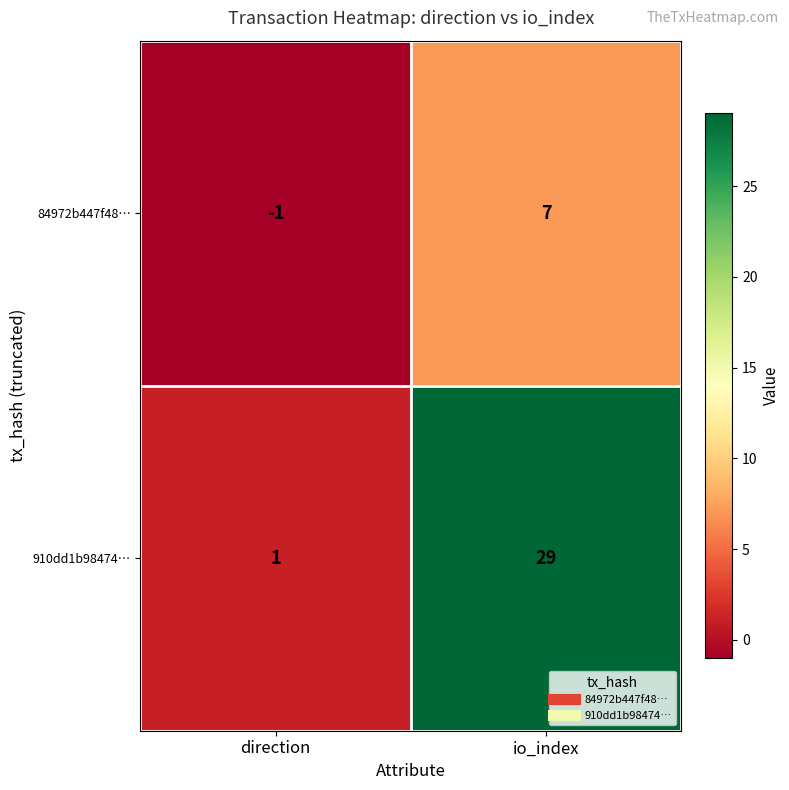

What is the approximate value of 84972b447f48… at io_index?

7